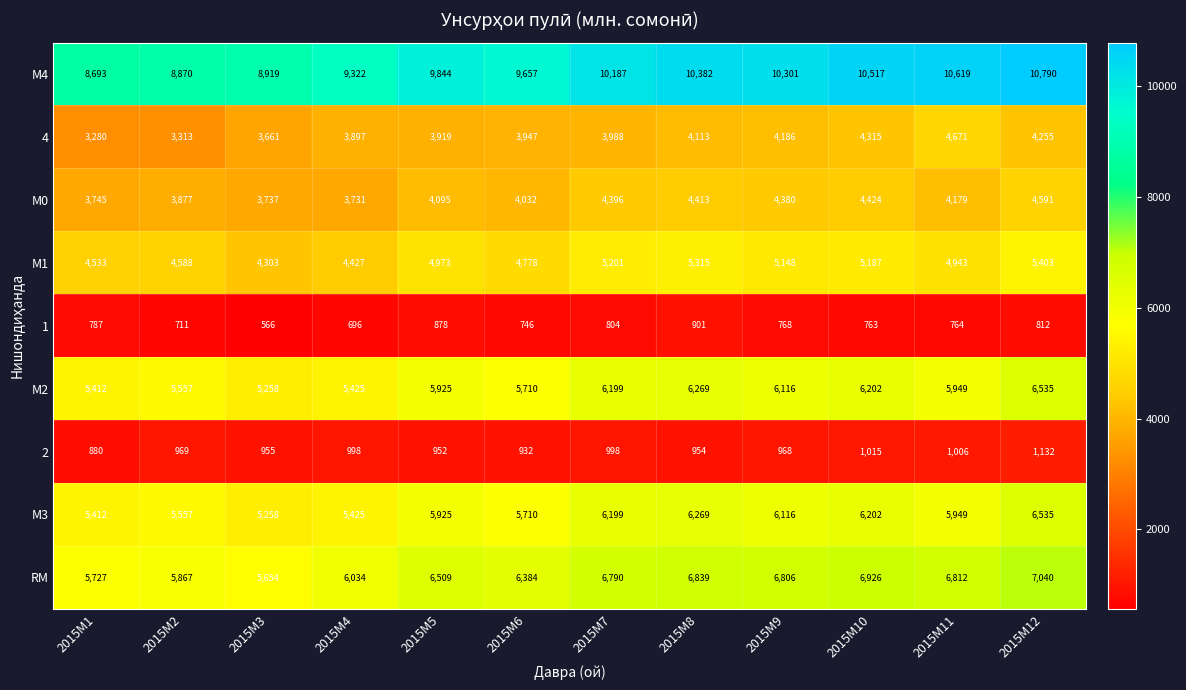

The М3 series shows 1195 at 2015M5. True or false?

False